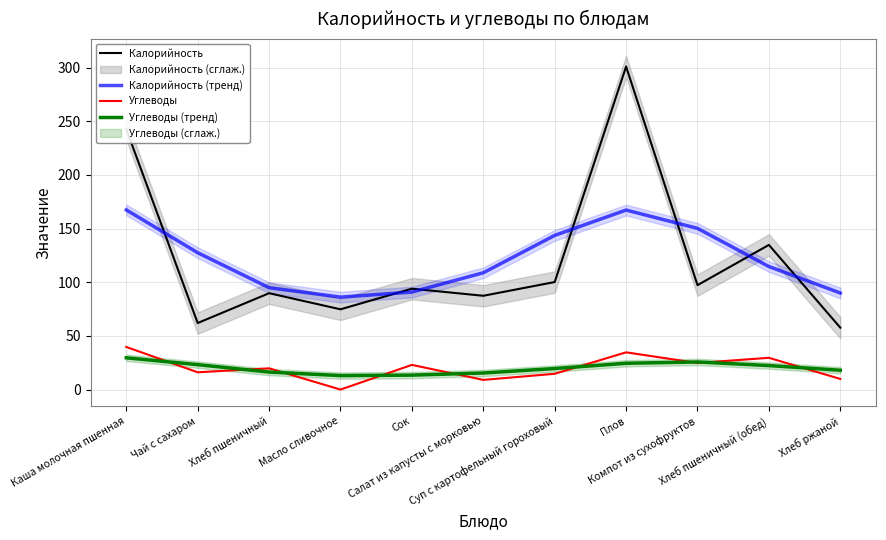

What is the label of the 1st point from the right?

Хлеб ржаной